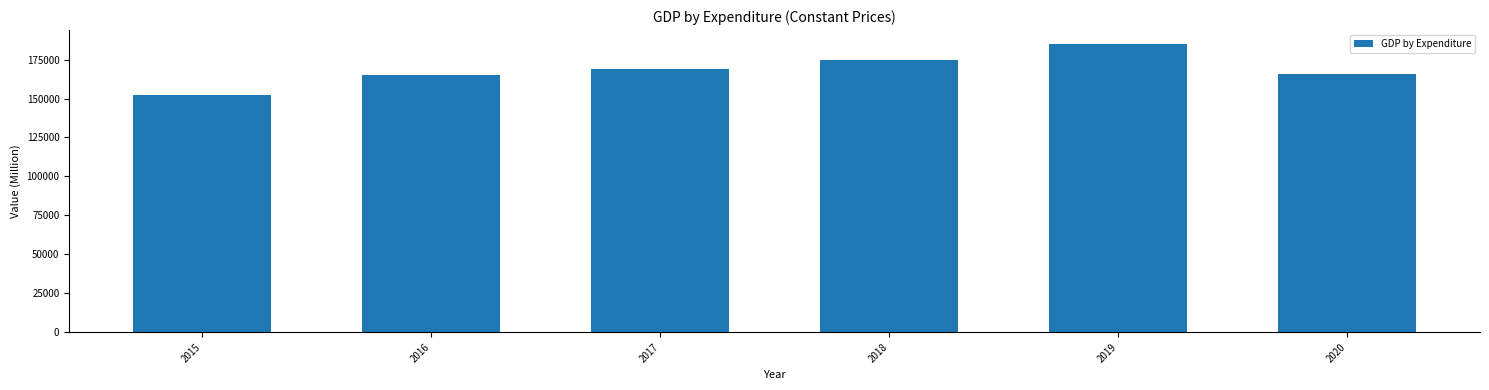

Which has a higher value, 2017 or 2016?

2017